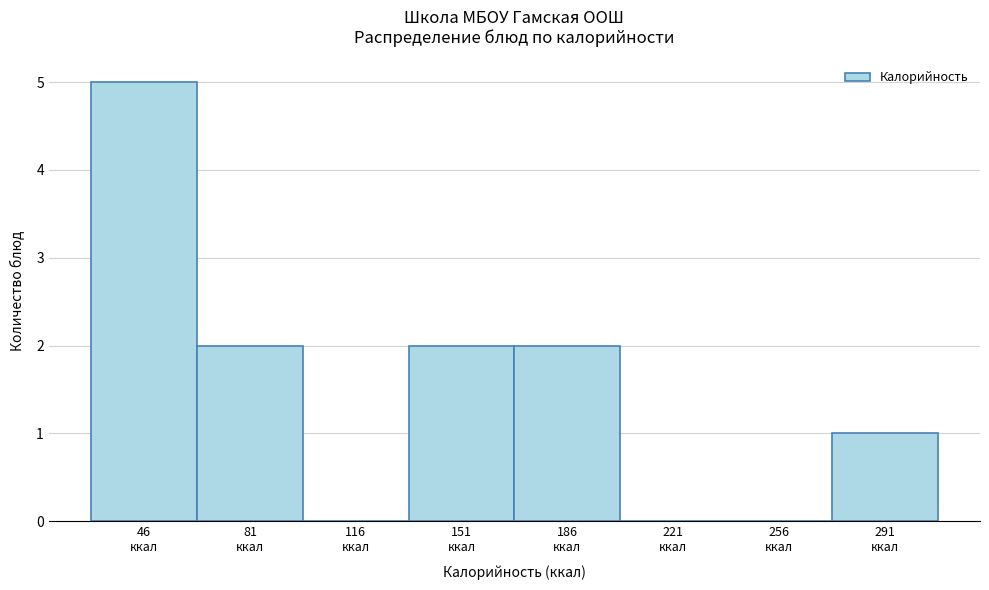

What is the greatest value displayed?

5